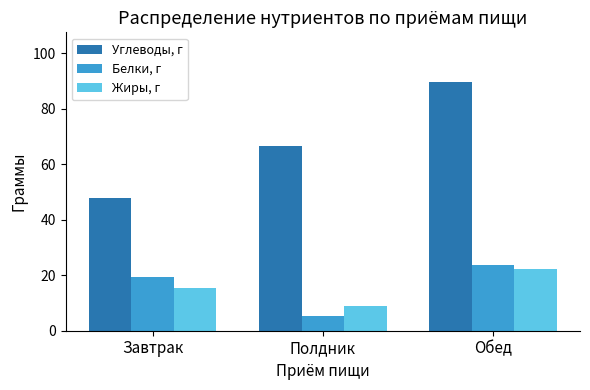

Which label corresponds to the smallest value in the chart?

Полдник